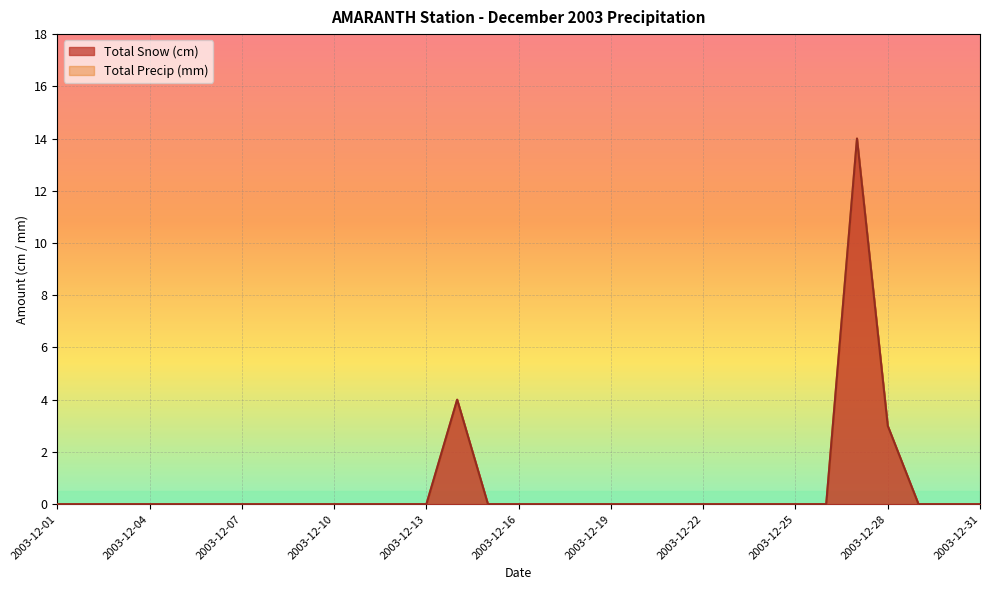

Reading right to left, list all the values displayed in this chart.

Total Snow (cm): 0	0	0	3	14	0	0	0	0	0	0	0	0	0	0	0	0	4	0	0	0	0	0	0	0	0	0	0	0	0	0
Total Precip (mm): 0	0	0	3	14	0	0	0	0	0	0	0	0	0	0	0	0	4	0	0	0	0	0	0	0	0	0	0	0	0	0